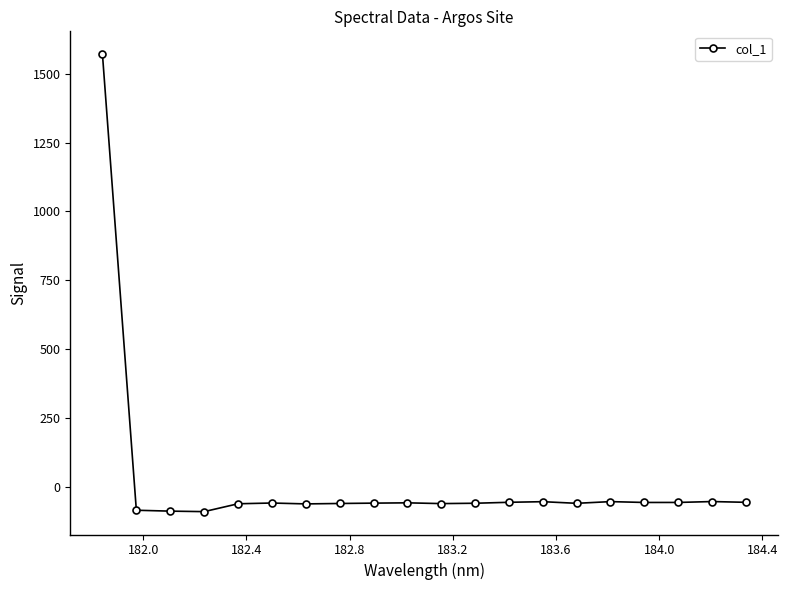

What is the difference between the maximum and minimum values?

1662.3